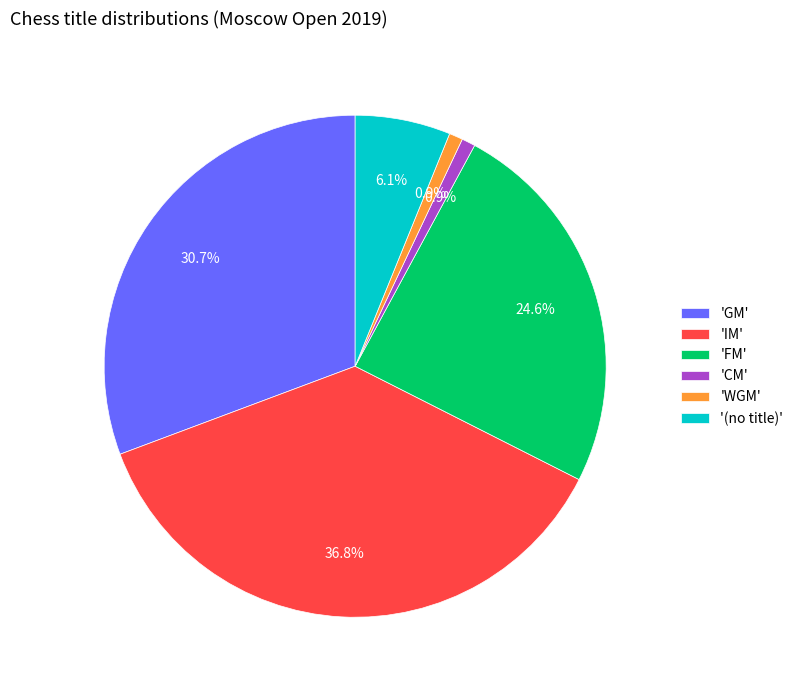

Combined, do 'FM' and 'CM' account for over 50%?

No